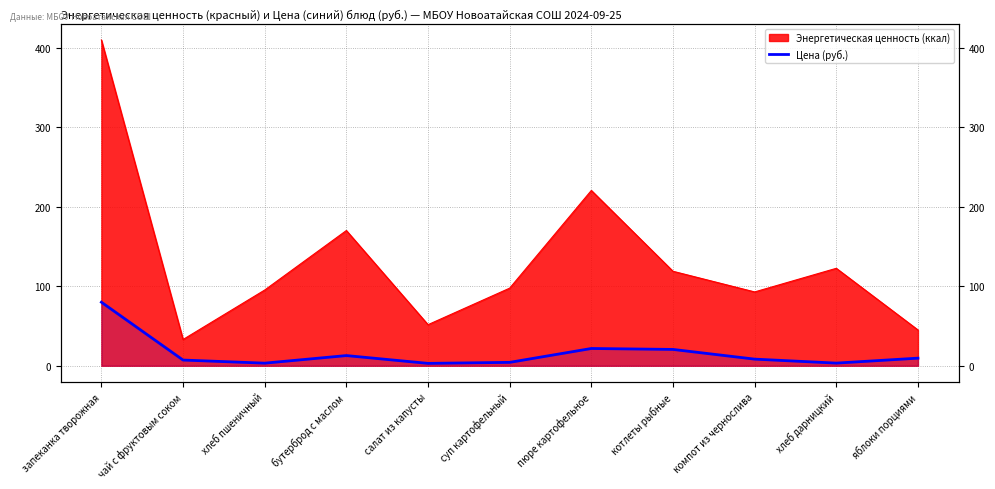

What position from the left is яблоки порциями?

11